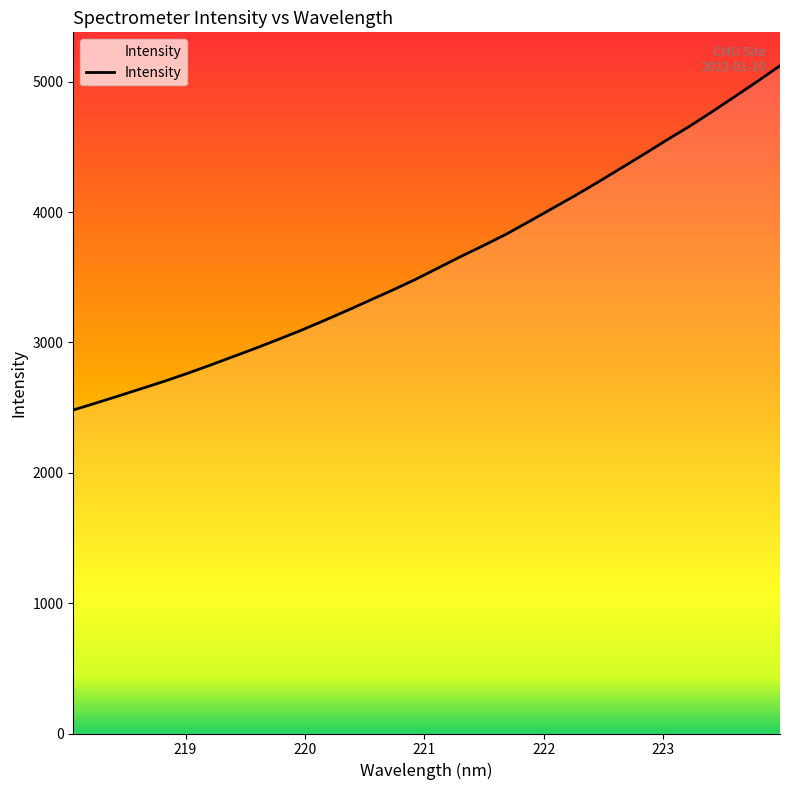

Reading left to right, transcribe all the data shown in this chart.

2481.8	2535.4	2590.4	2646.3	2702.7	2762.5	2825.7	2890.8	2956.0	3024.1	3094.0	3168.3	3244.5	3323.5	3401.7	3483.7	3571.8	3660.2	3744.6	3832.2	3929.1	4027.5	4126.0	4229.0	4334.8	4441.0	4549.6	4655.2	4767.6	4884.2	5001.4	5122.7